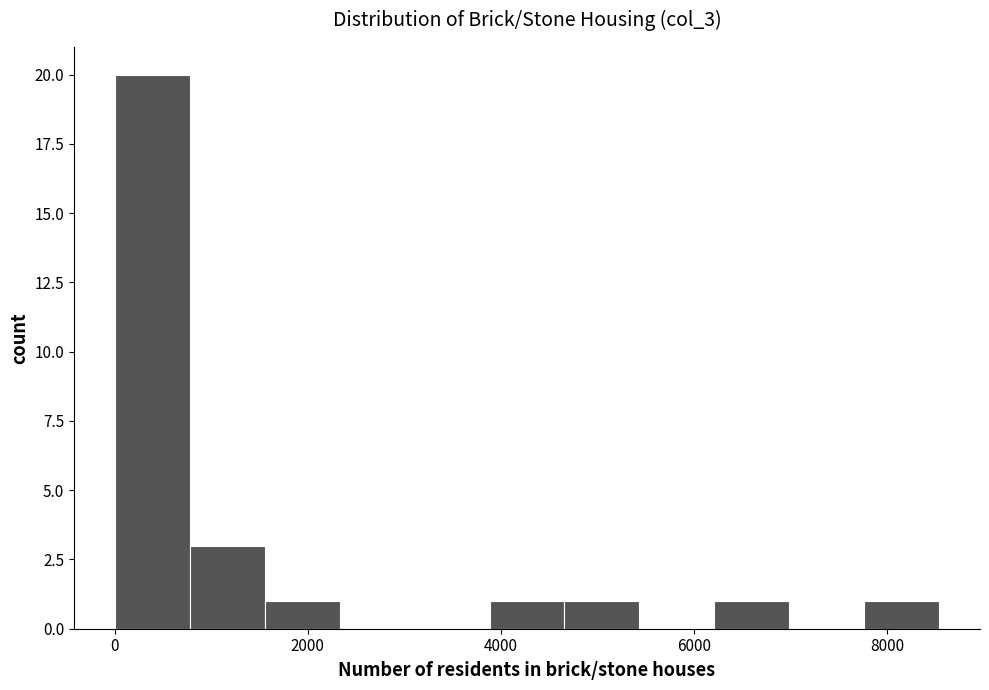

Read against the x-axis, roughly where is the centre of the tallest bar?

400